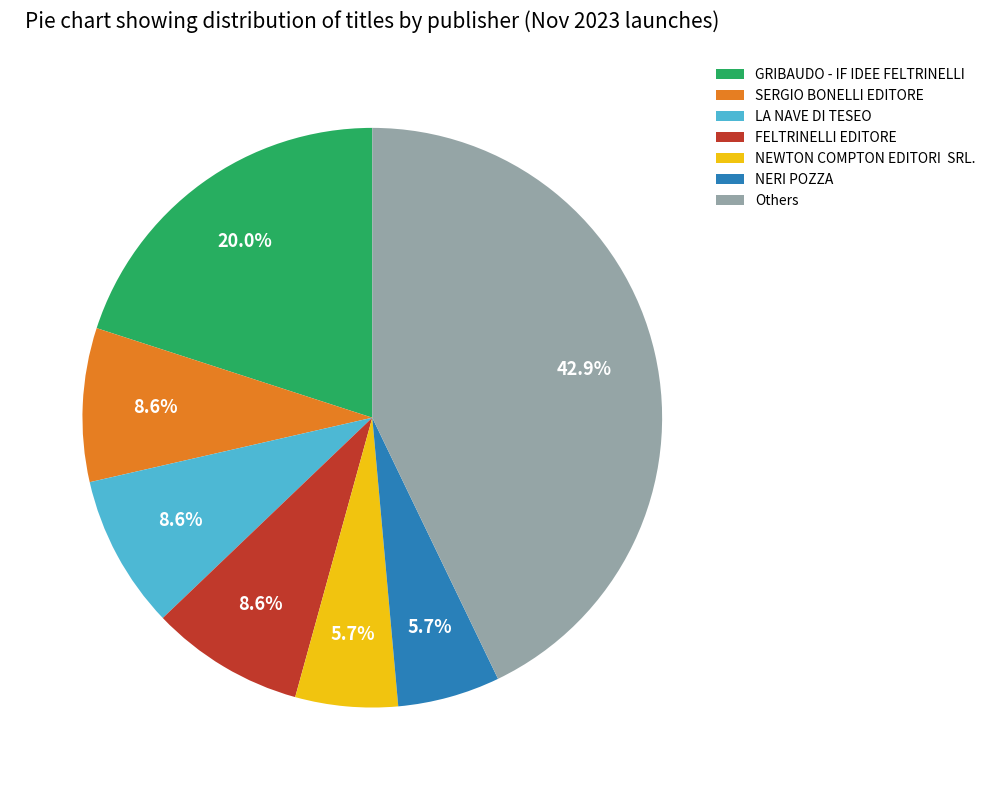

Does any single category account for the majority?

No